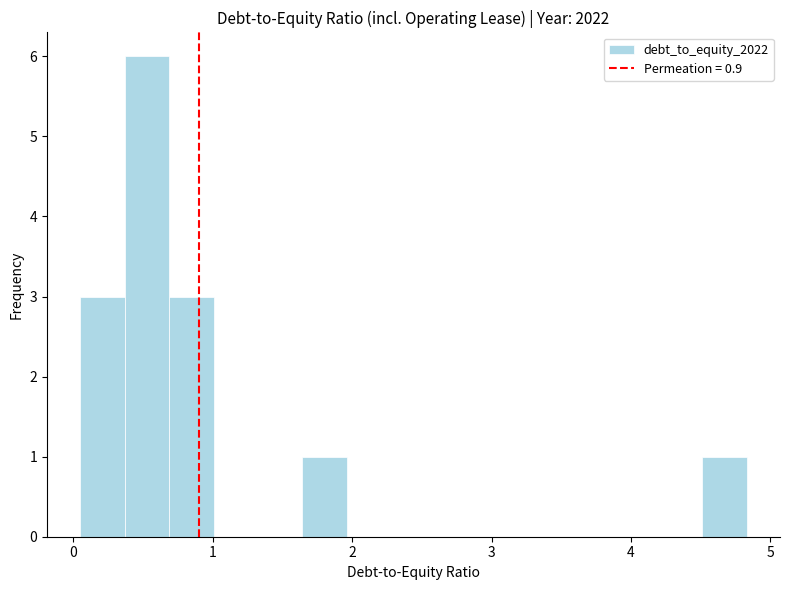

Around what value on the x-axis is the tallest bar? Give the approximate position of its centre, as read against the axis.

0.5